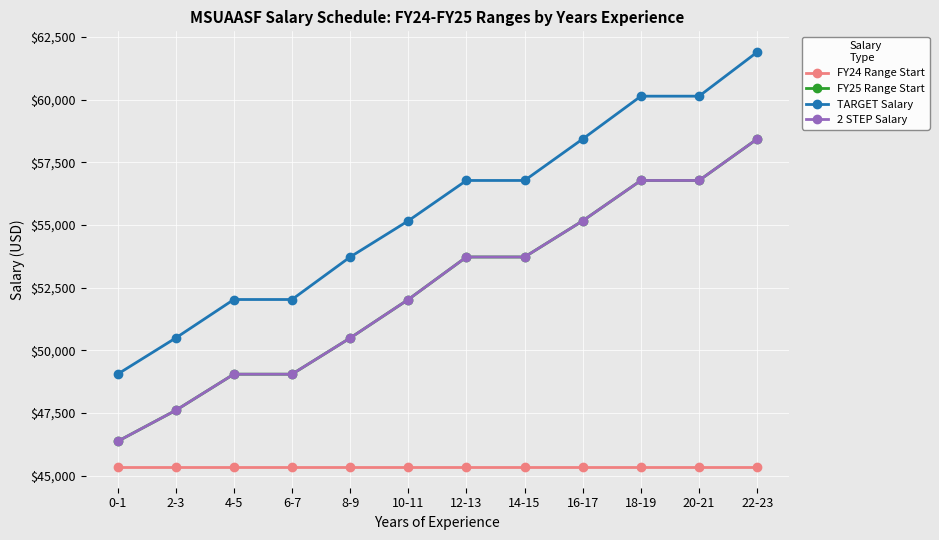

At how many categories does at least one series exceed 53284?

8